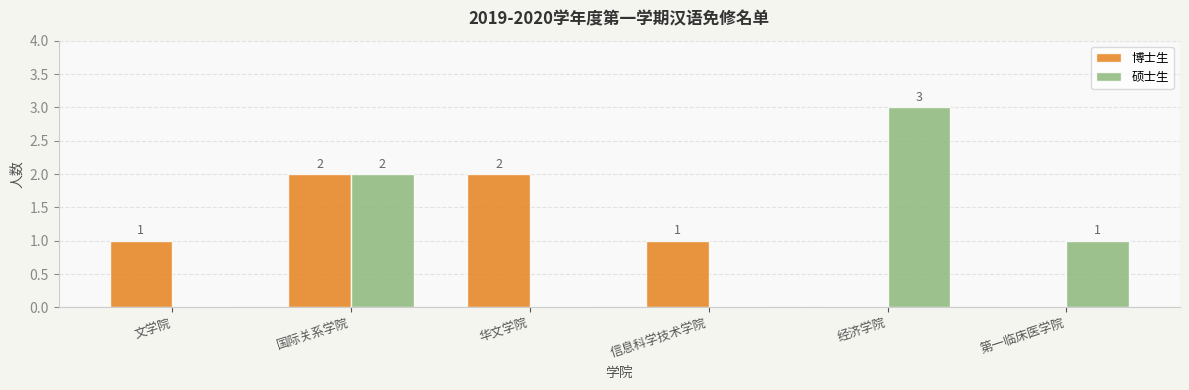

Which series changed the most between 华文学院 and 经济学院?

硕士生